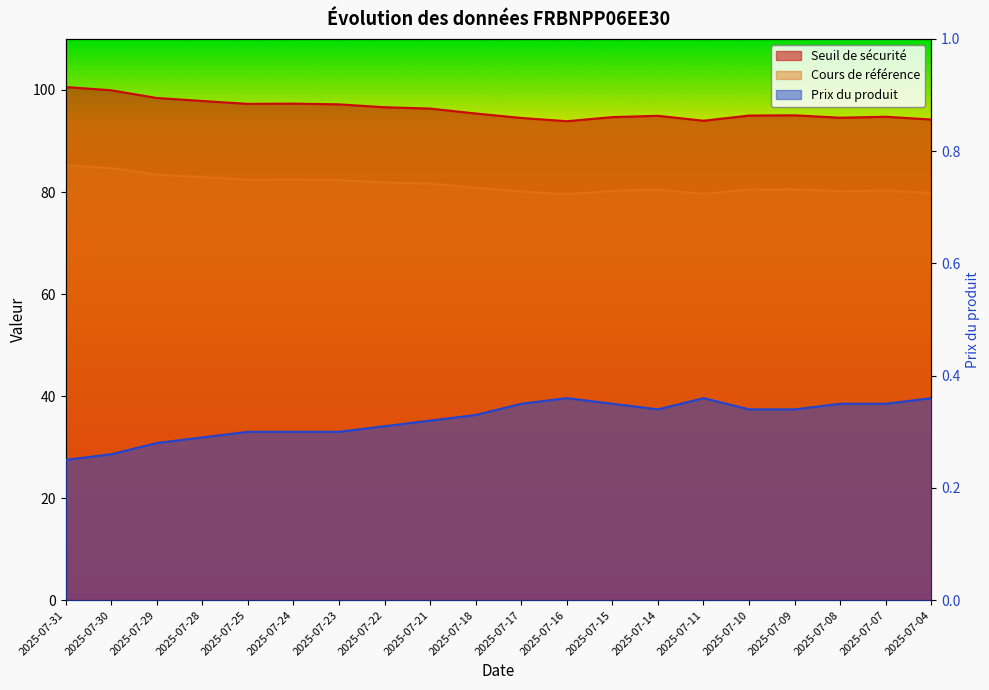

What is the sum of all Prix du produit values?

6.4